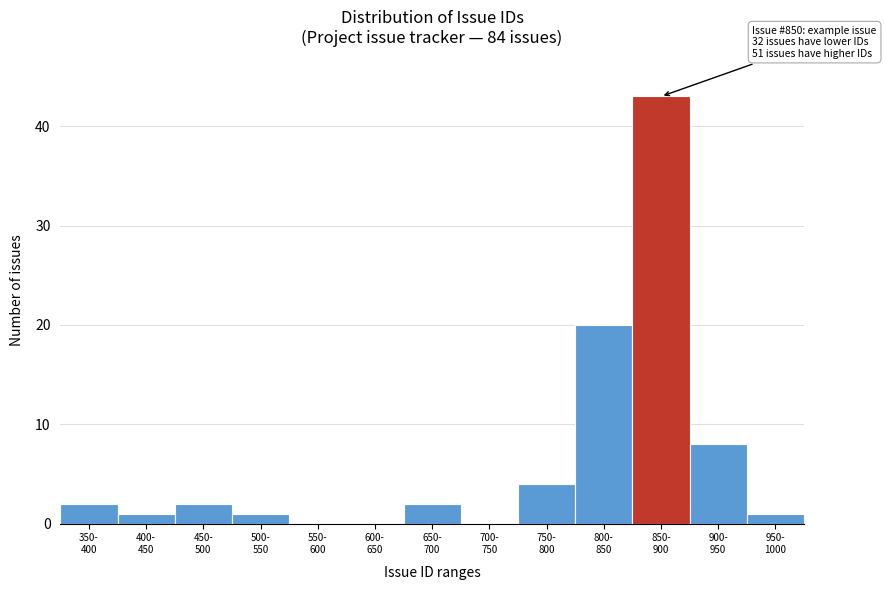

What is the maximum value shown in the chart?

43